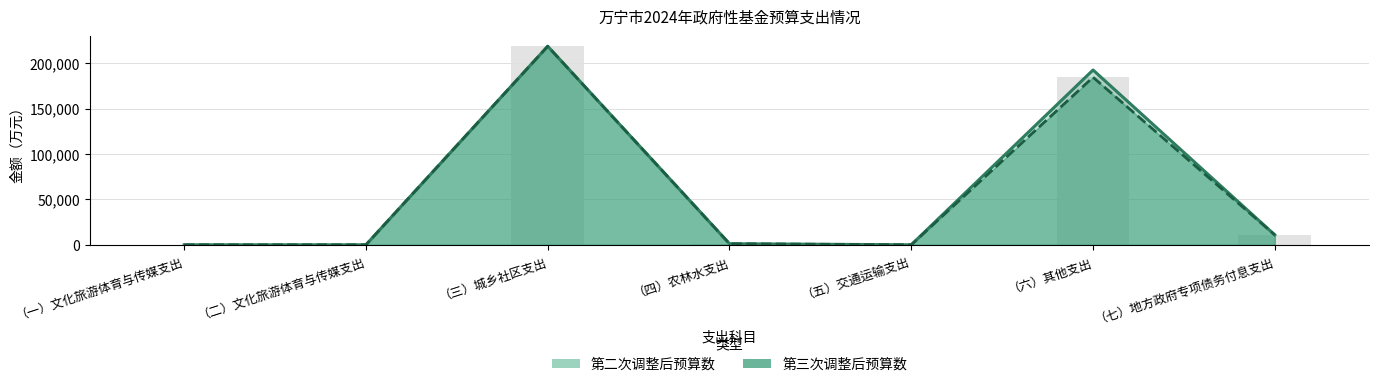

How many data points in 第三次调整后预算数 are less than 1165?

3